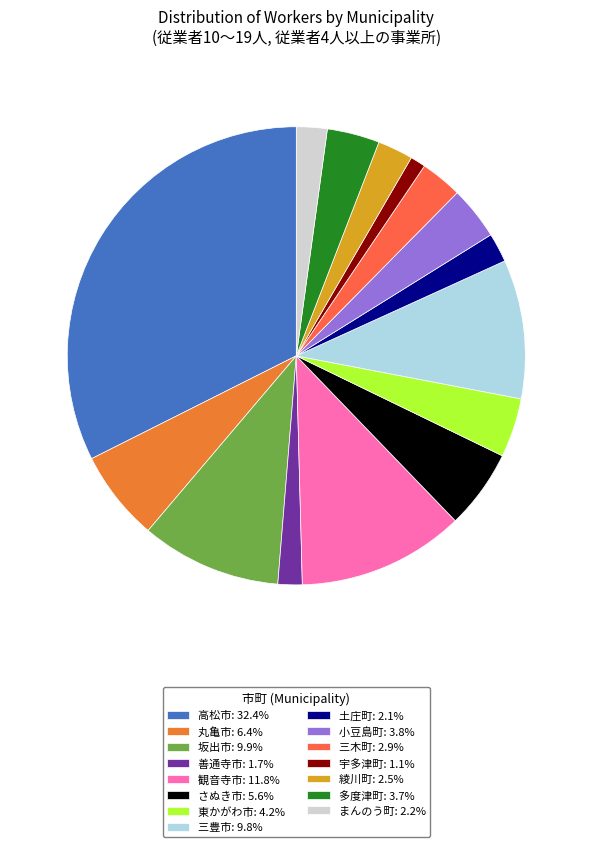

To the nearest percent, what portion does 多度津町 represent?

4%